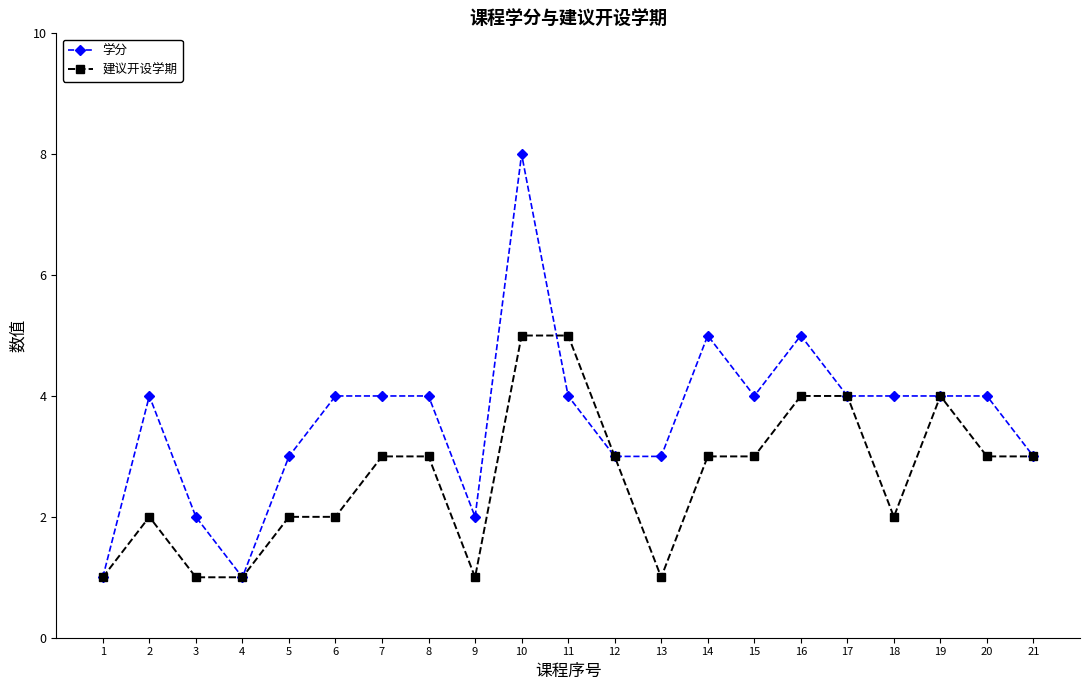

Count the number of categories in the chart.

21